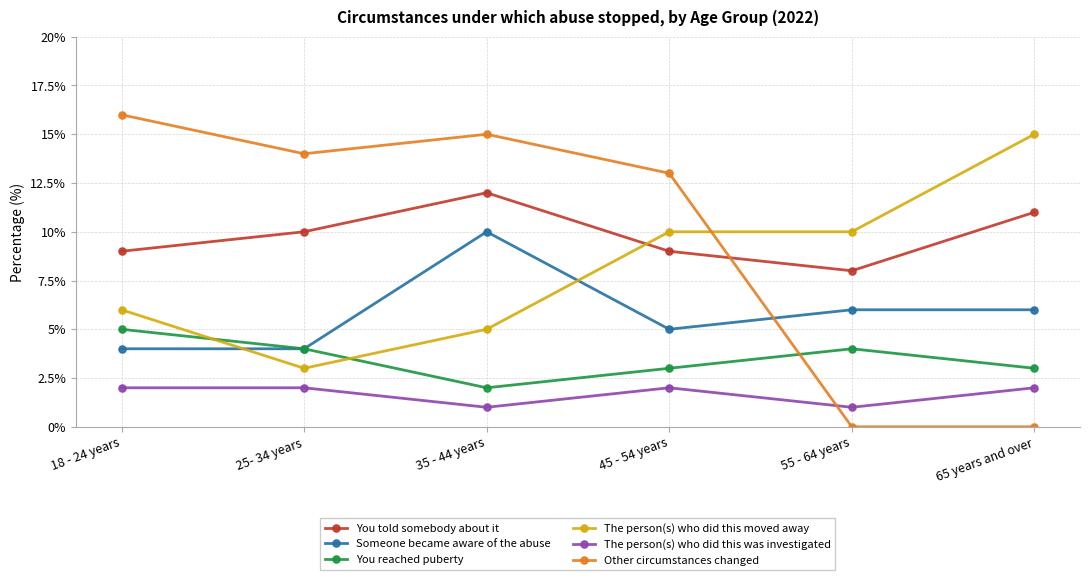

What is the highest value of the You reached puberty series?

5